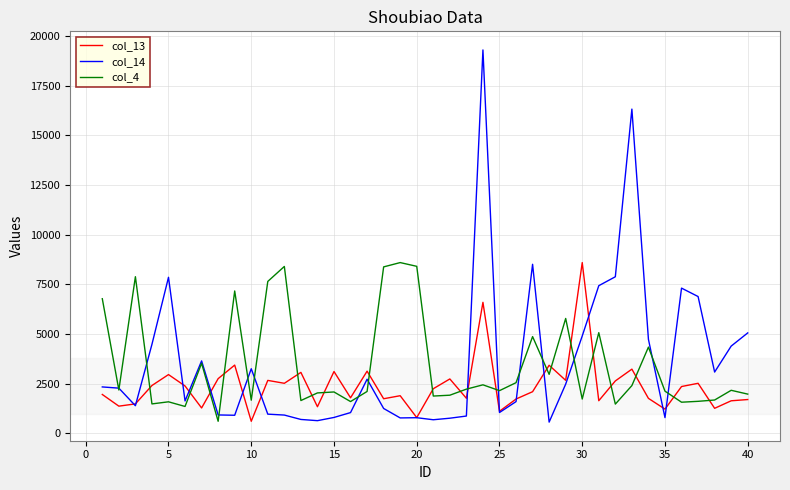

What is the highest value of the col_13 series?

8593.0